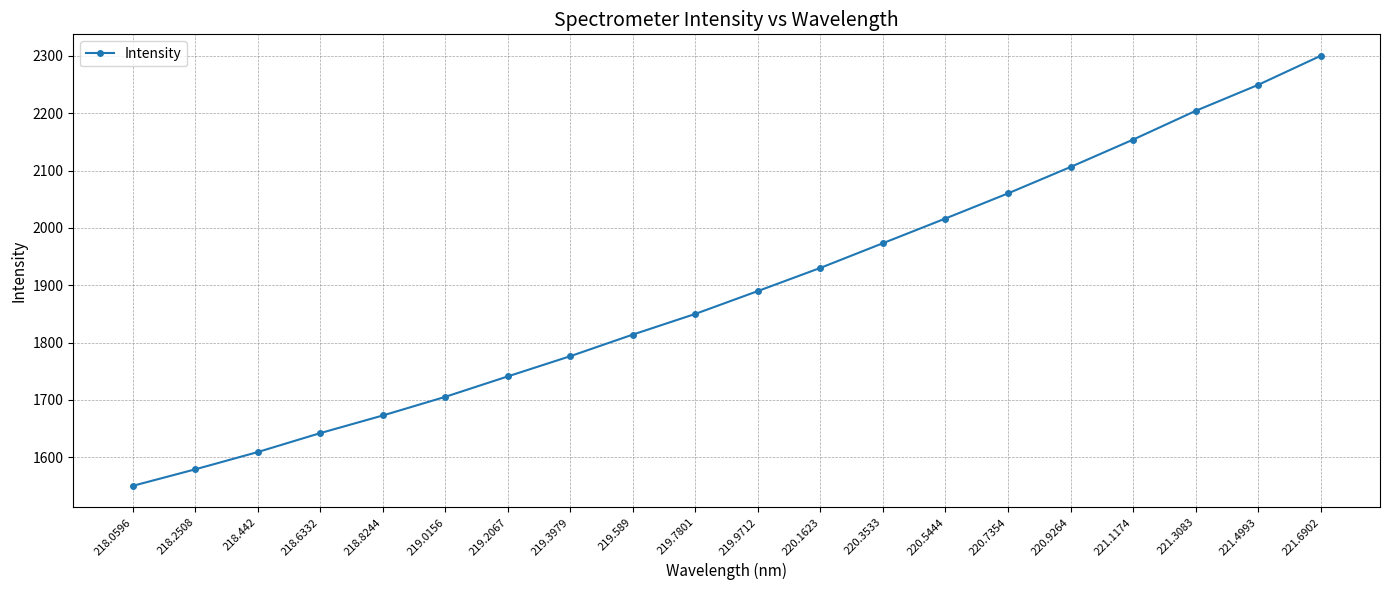

Count the number of data series in this chart.

1